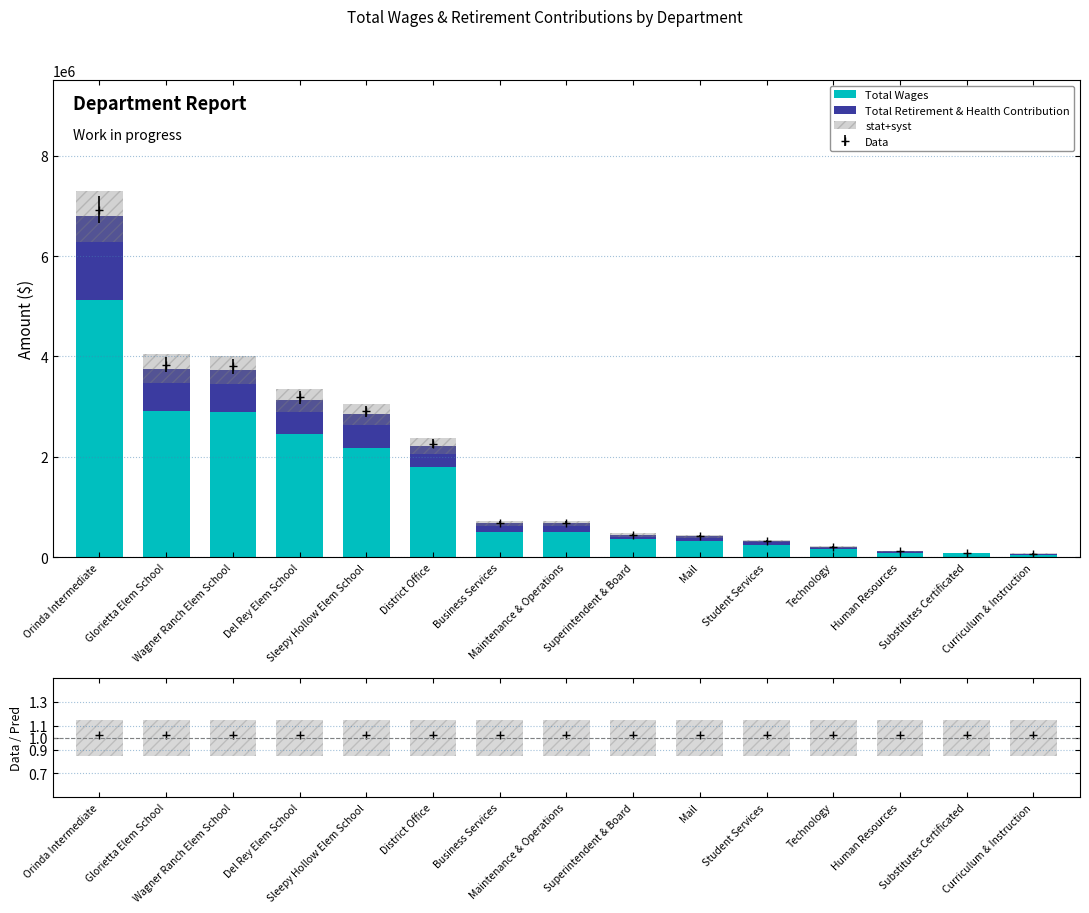

Rank the series at Maintenance & Operations from lowest to highest value.

Data/Pred, stat+syst, Total Retirement & Health Contribution, Total Wages